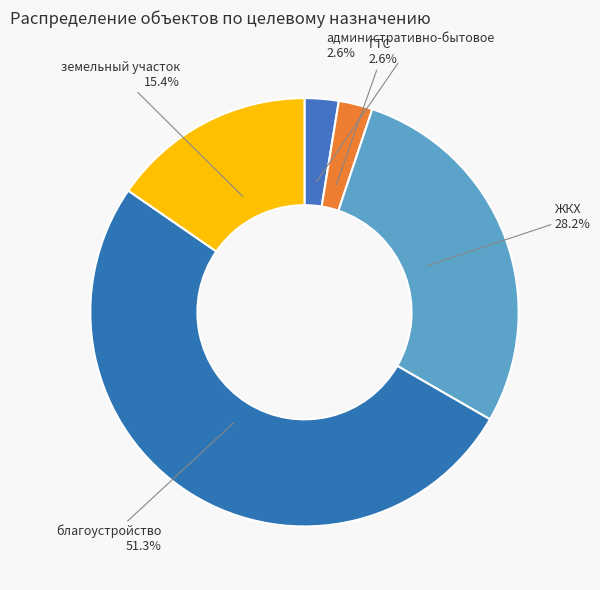

How much of the chart is everything except ГТС?

97.4%